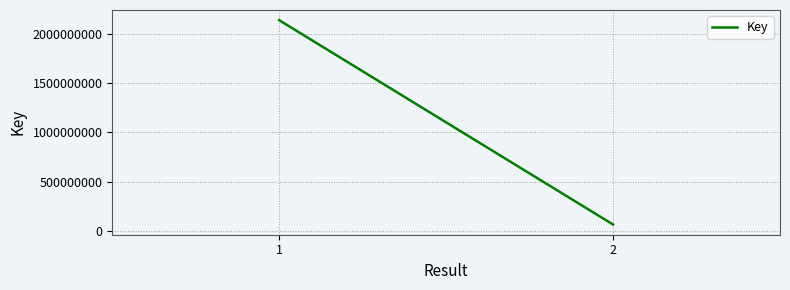

Is it true that the value at 2 is 90096886?

False